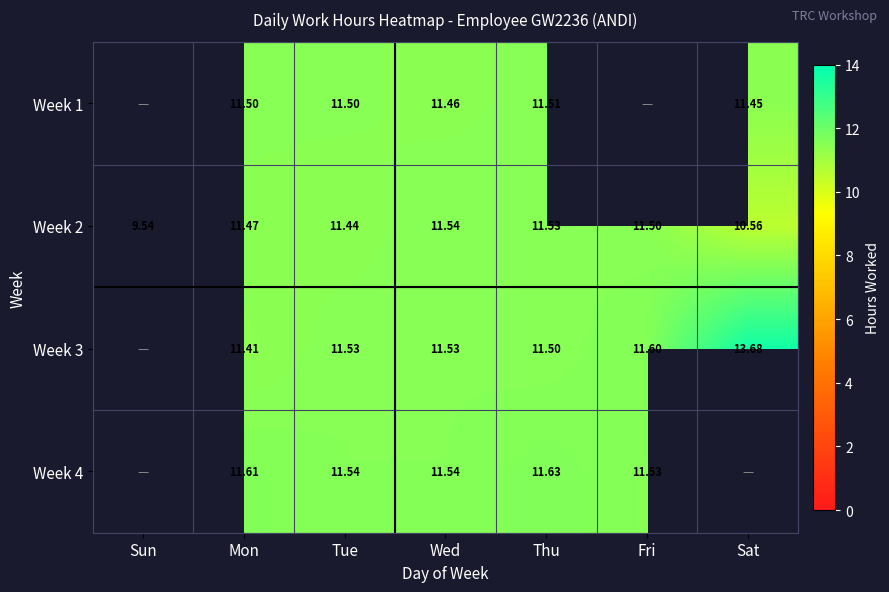

Rank the categories by Week 2 value from lowest to highest.

Sun, Sat, Tue, Mon, Fri, Thu, Wed